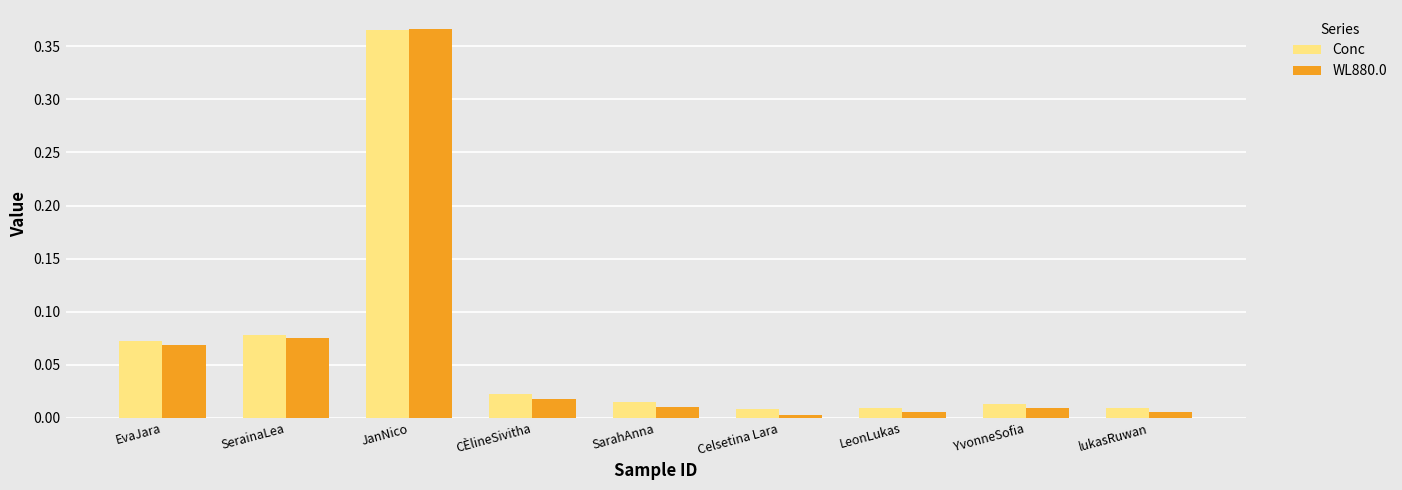

Between EvaJara and CÈlineSivitha, which series saw the biggest shift?

WL880.0